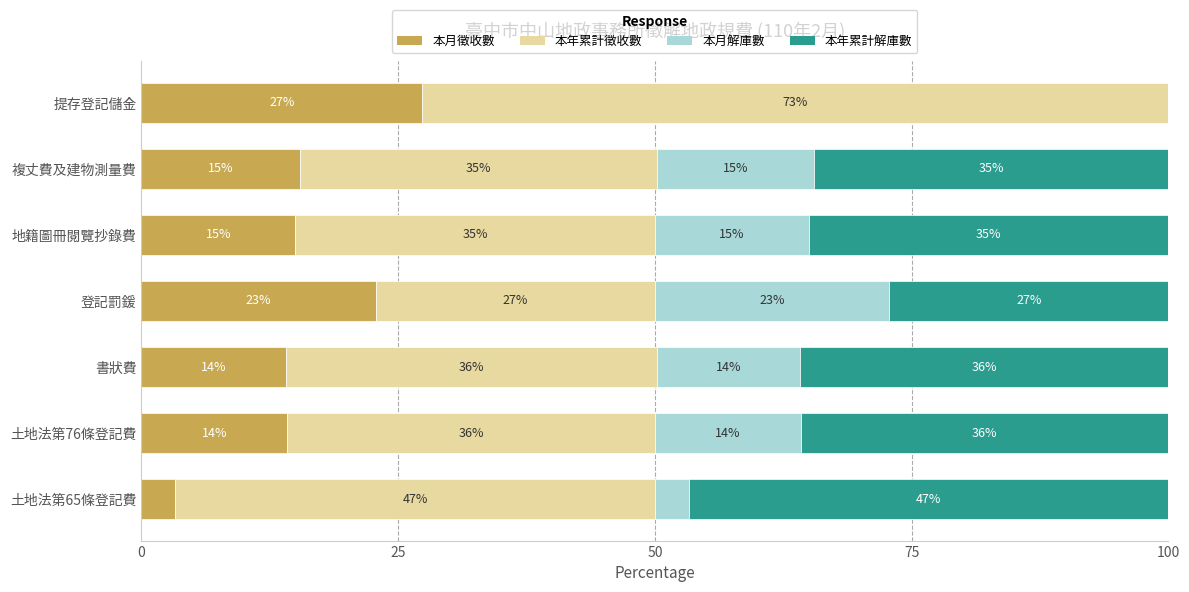

What is the total value across all series at 提存登記儲金?

100.0